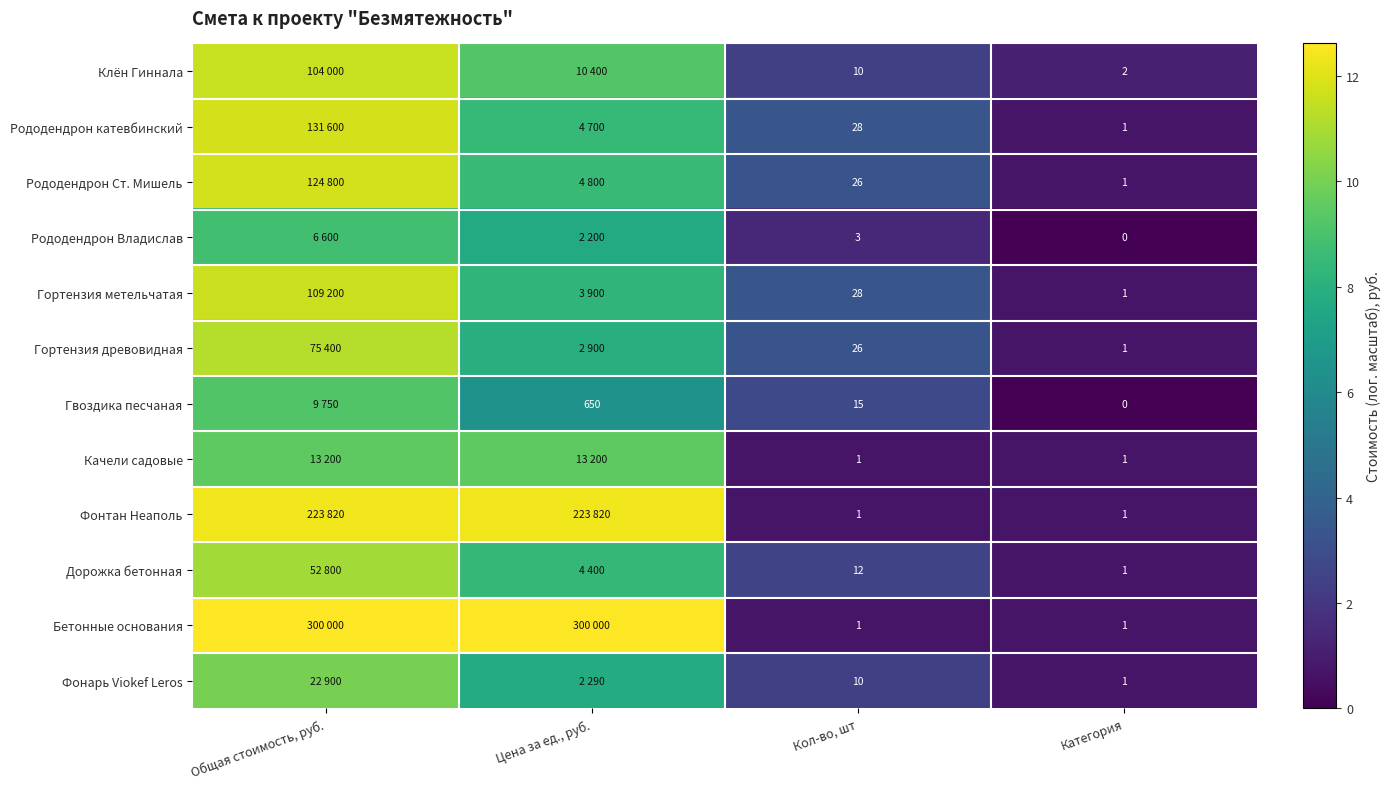

Is it true that Гортензия древовидная equals 13.9 at Цена за ед., руб.?

False